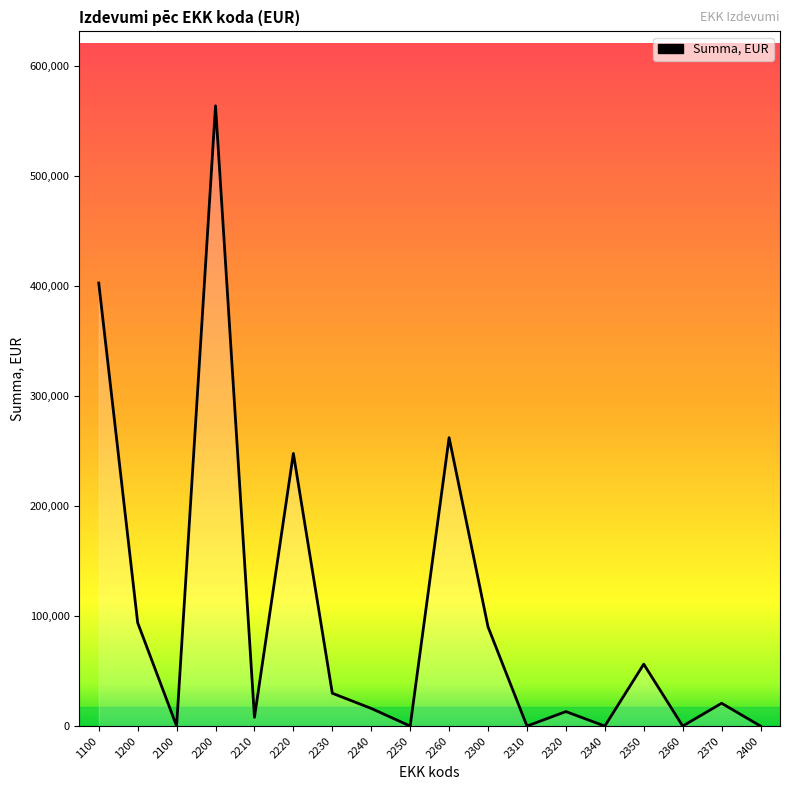

The chart shows a value of 7553 at 2240. True or false?

False